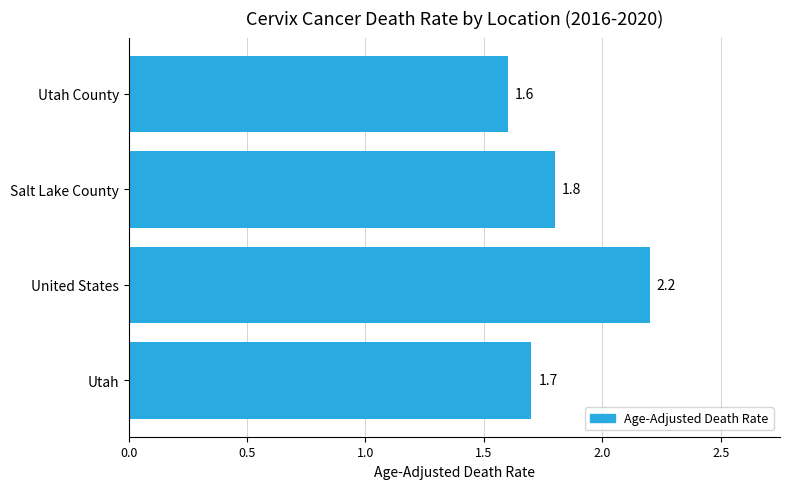

What is the maximum value shown in the chart?

2.2